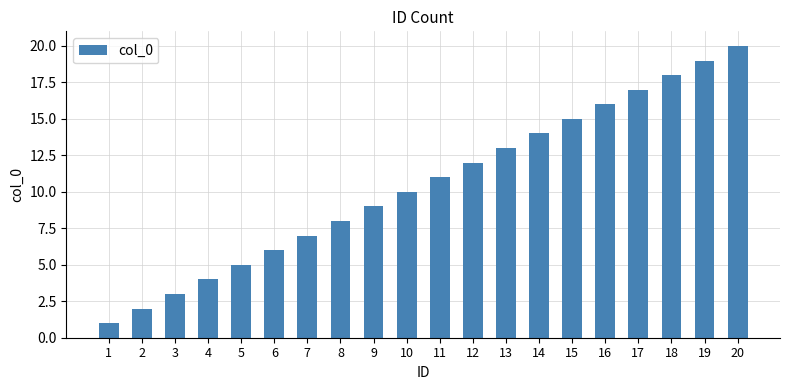

The value at 9 is 9. True or false?

True